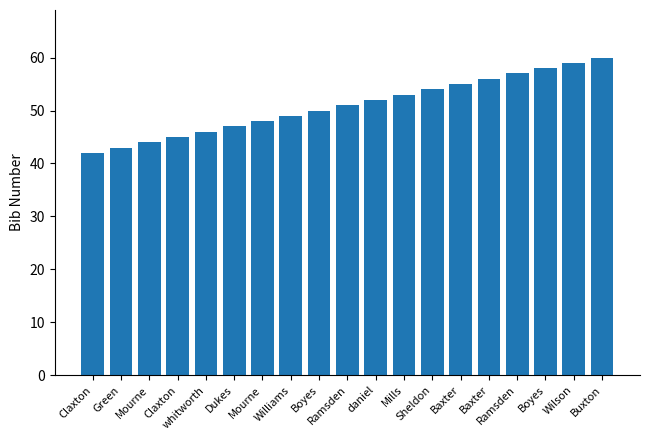

How many bars are there in total?

19